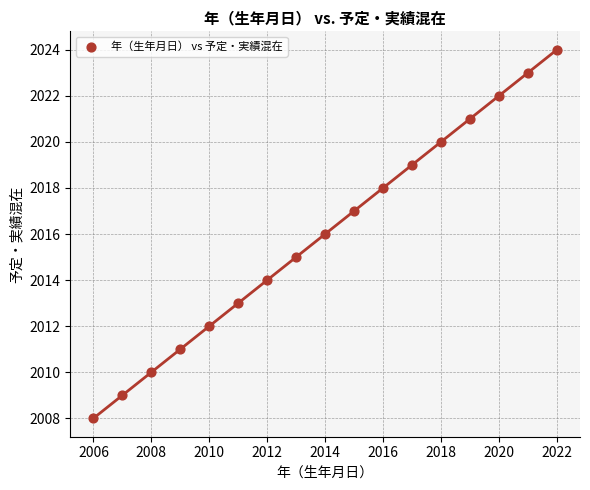

What is the range of Y values (max minus min)?

16